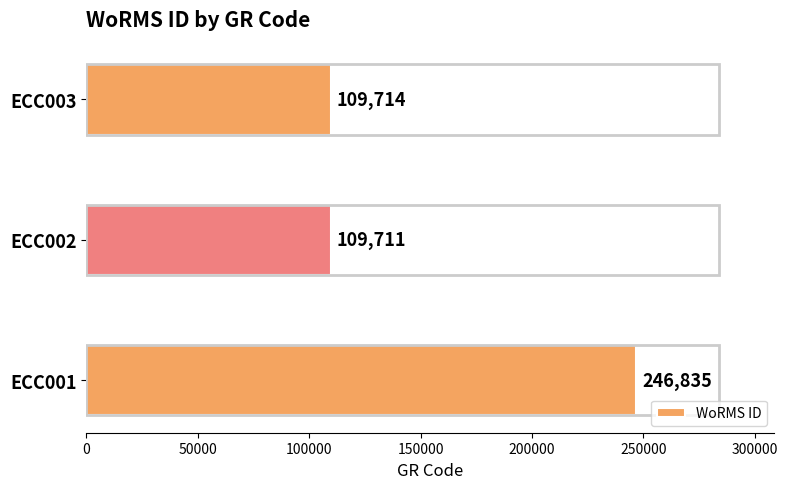

The chart shows a value of 109711 at ECC002. True or false?

True